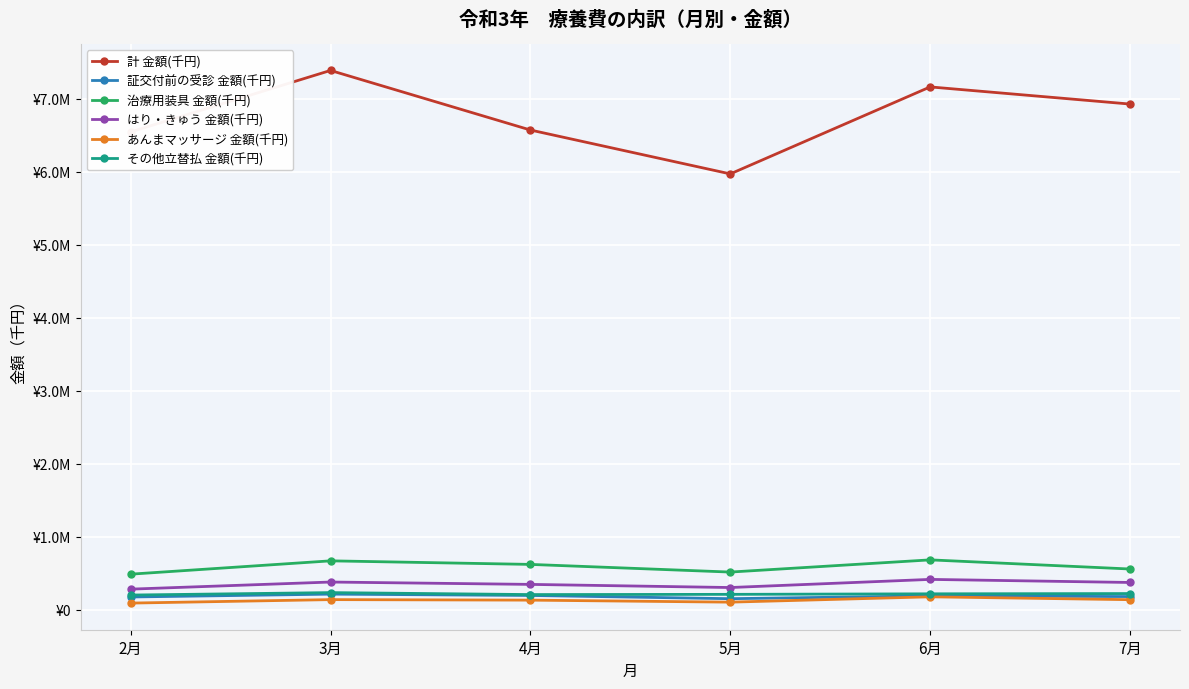

At how many categories does at least one series exceed 5570064?

6